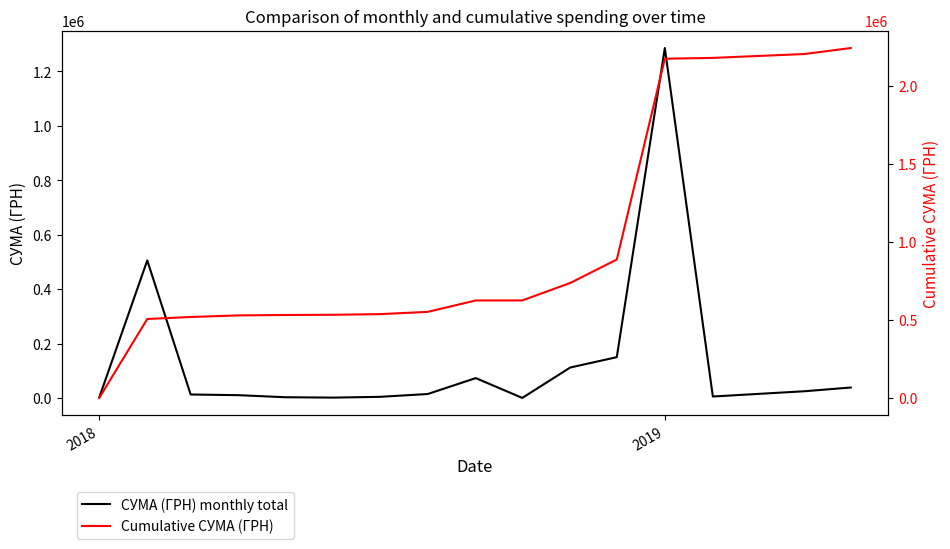

What is the difference between the maximum and minimum values in the СУМА (ГРН) monthly total series?

1285572.4